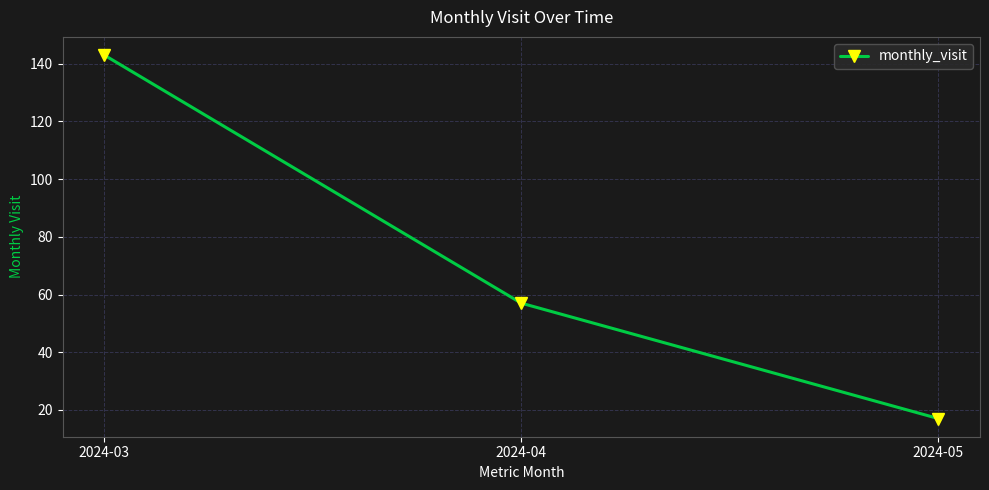

How many values are below 57?

1